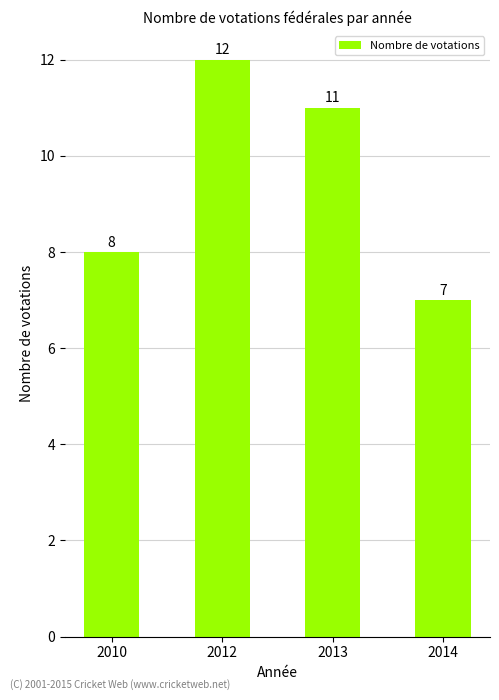

Rank the categories by value from lowest to highest.

2014, 2010, 2013, 2012